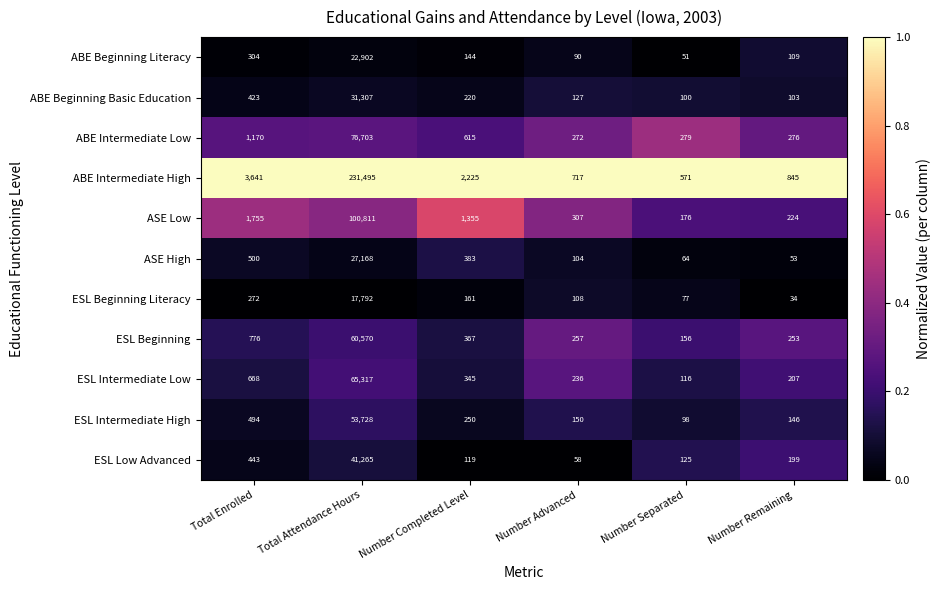

What is the spread (max minus min) of values at Total Attendance Hours?

213703